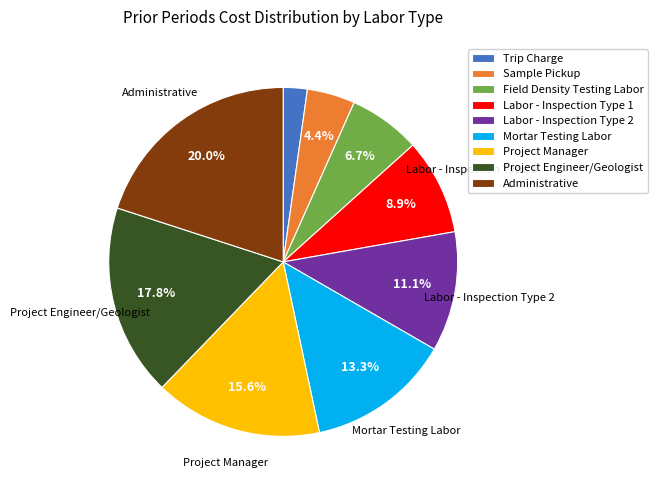

Approximately how many times larger is the value at Field Density Testing Labor compared to Administrative?

0.3